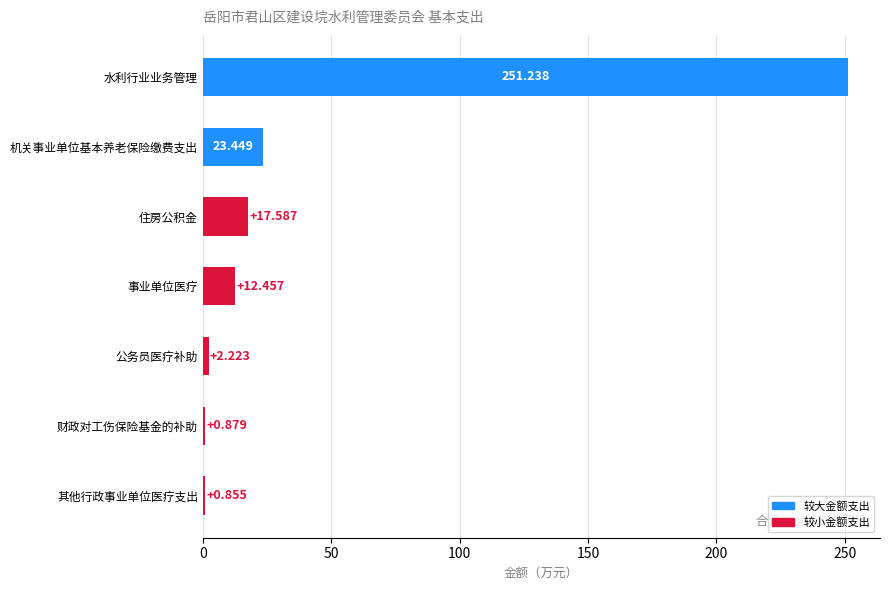

Where is the data nearest to the value 126?

机关事业单位基本养老保险缴费支出